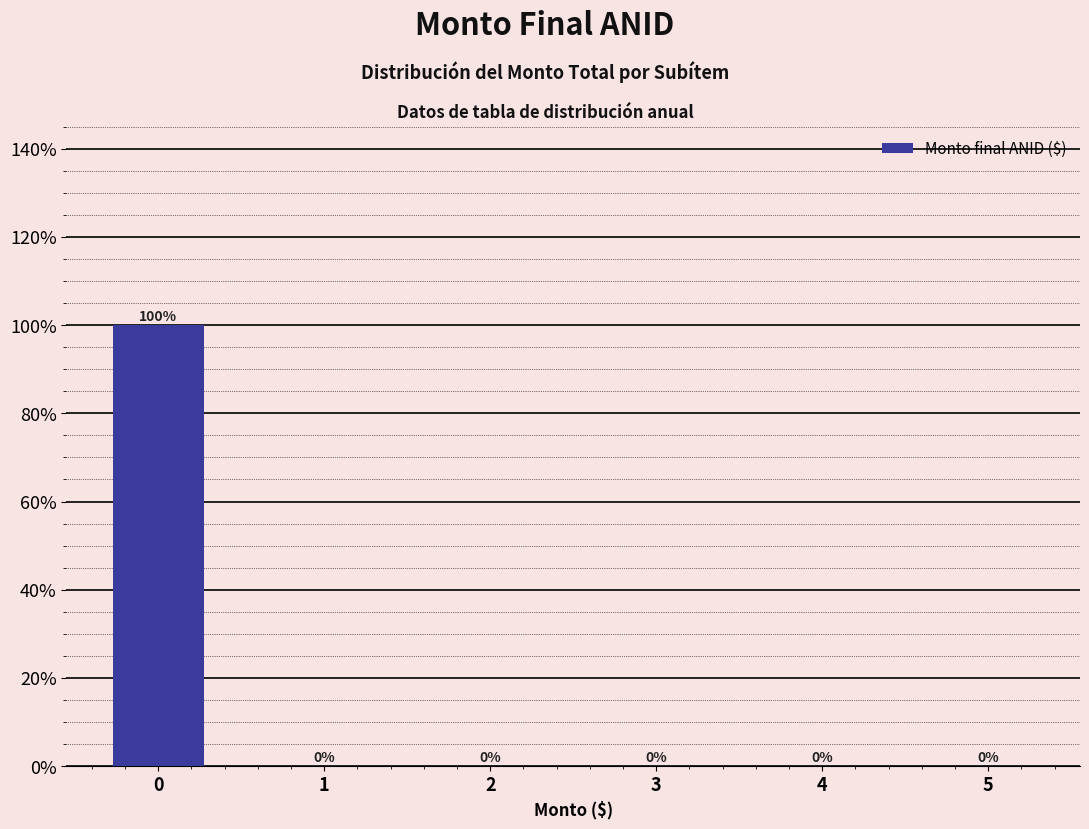

Reading left to right, extract all data points from this chart.

0=100	1=0	2=0	3=0	4=0	5=0